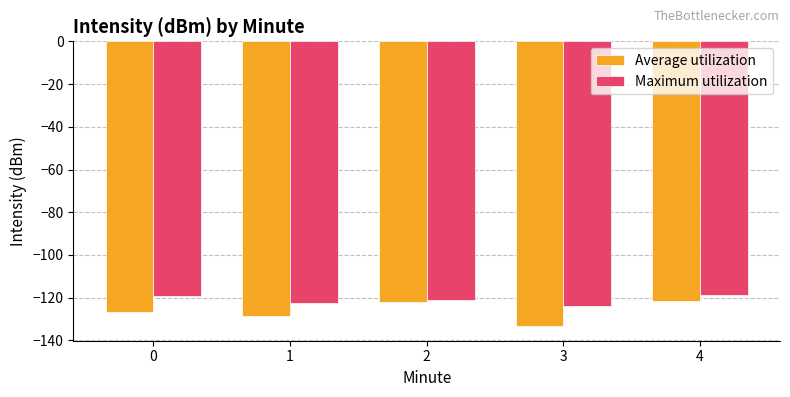

Is the value of Maximum utilization at 3 greater than the value of Average utilization at 2?

No